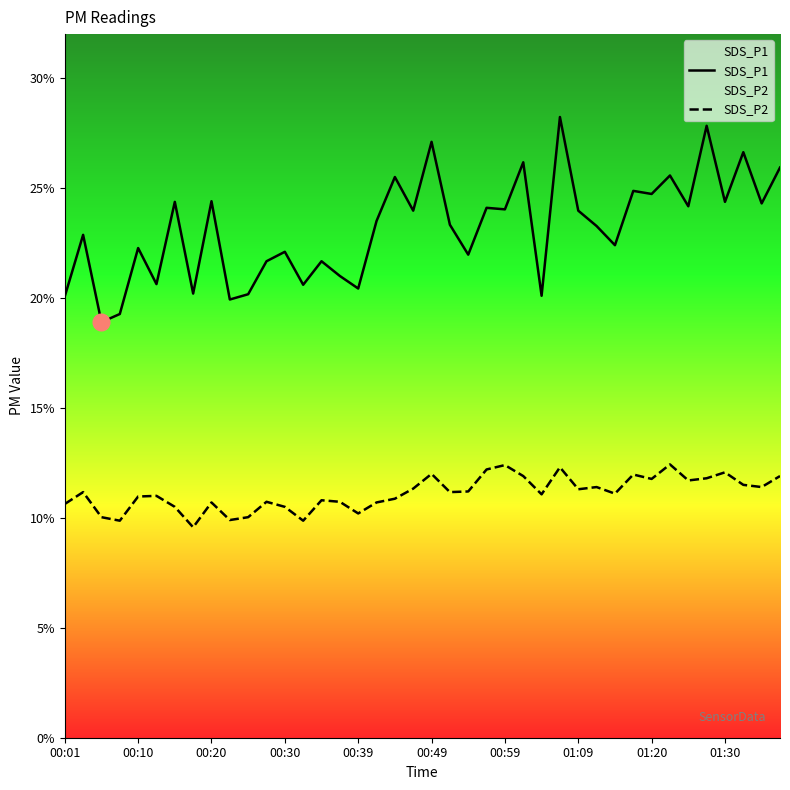

At how many categories does at least one series exceed 19?

39